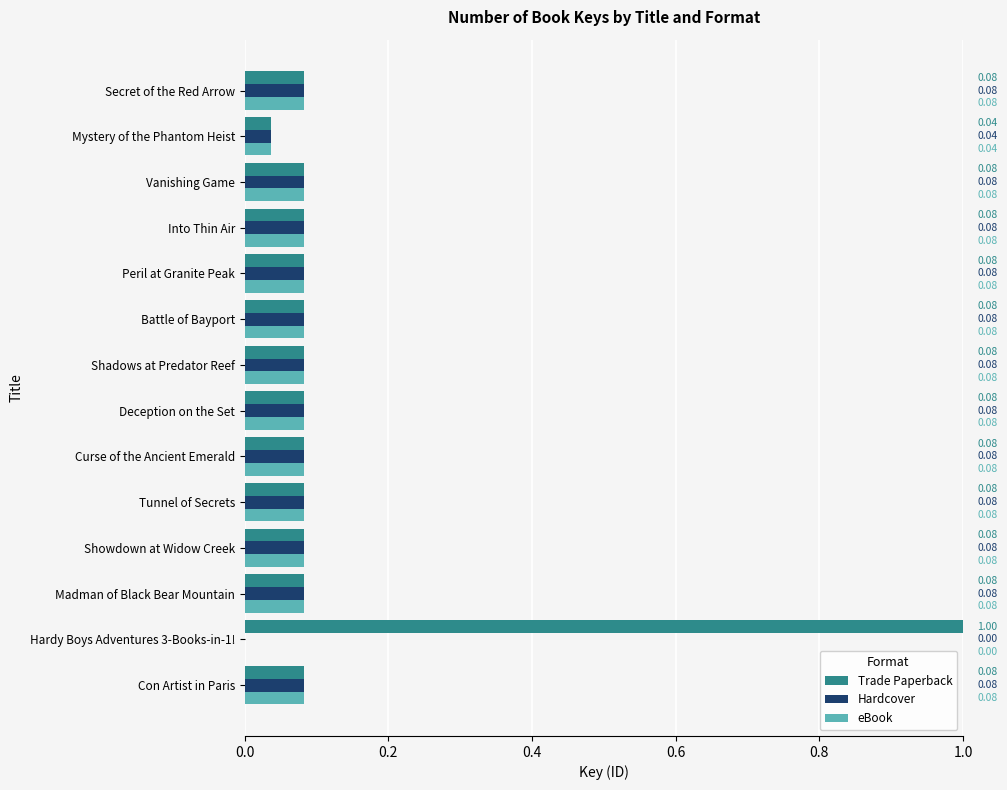

Which series has the largest total across all categories?

Trade Paperback